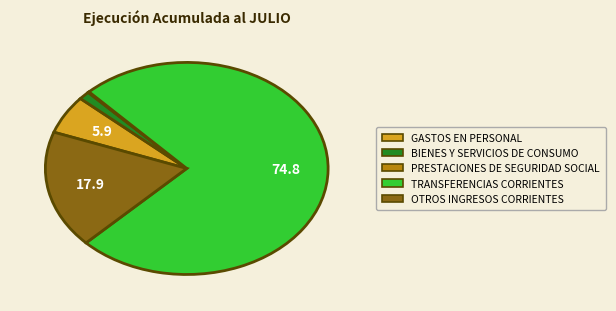

Rank the categories by value from highest to lowest.

TRANSFERENCIAS CORRIENTES, OTROS INGRESOS CORRIENTES, GASTOS EN PERSONAL, BIENES Y SERVICIOS DE CONSUMO, PRESTACIONES DE SEGURIDAD SOCIAL